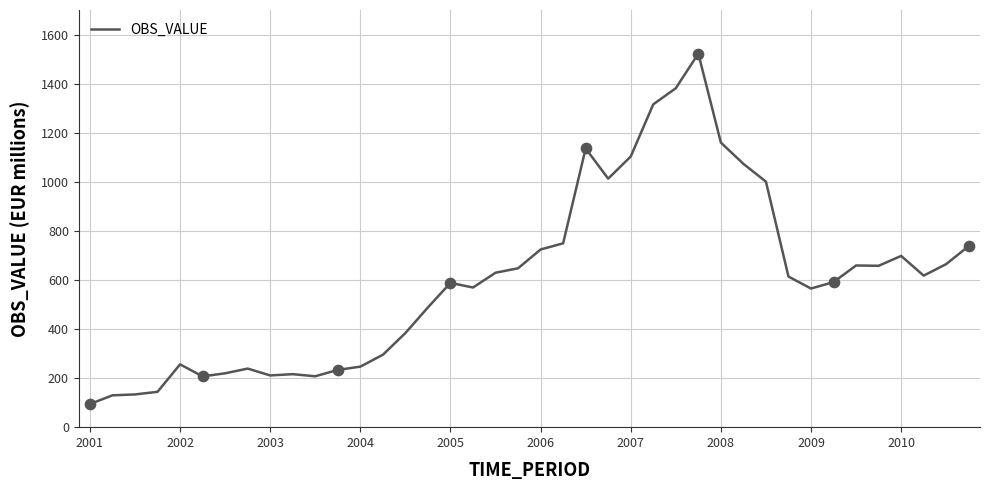

What is the minimum value shown in the chart?

94.2